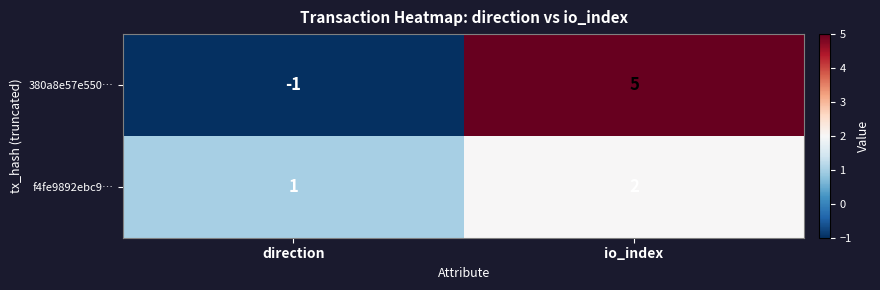

Is the value of 380a8e57e550… at direction greater than the value of f4fe9892ebc9… at io_index?

No